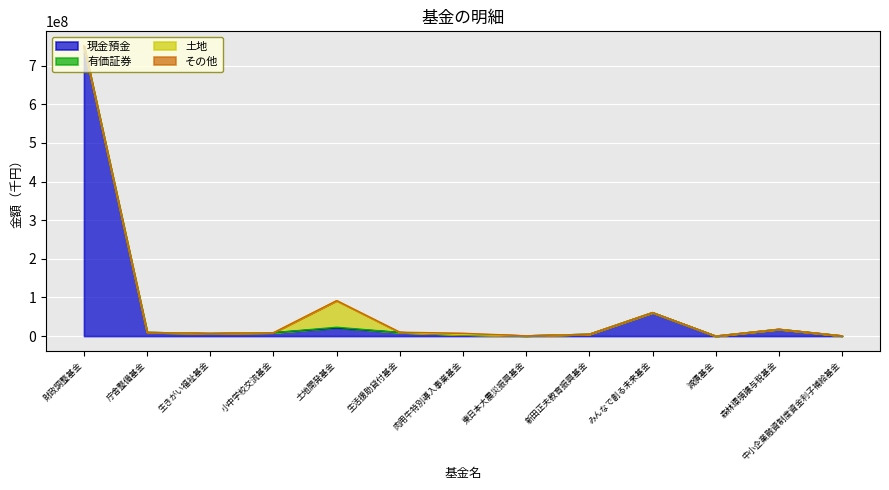

What is the difference between the maximum and second lowest values in the その他 series?

3360179